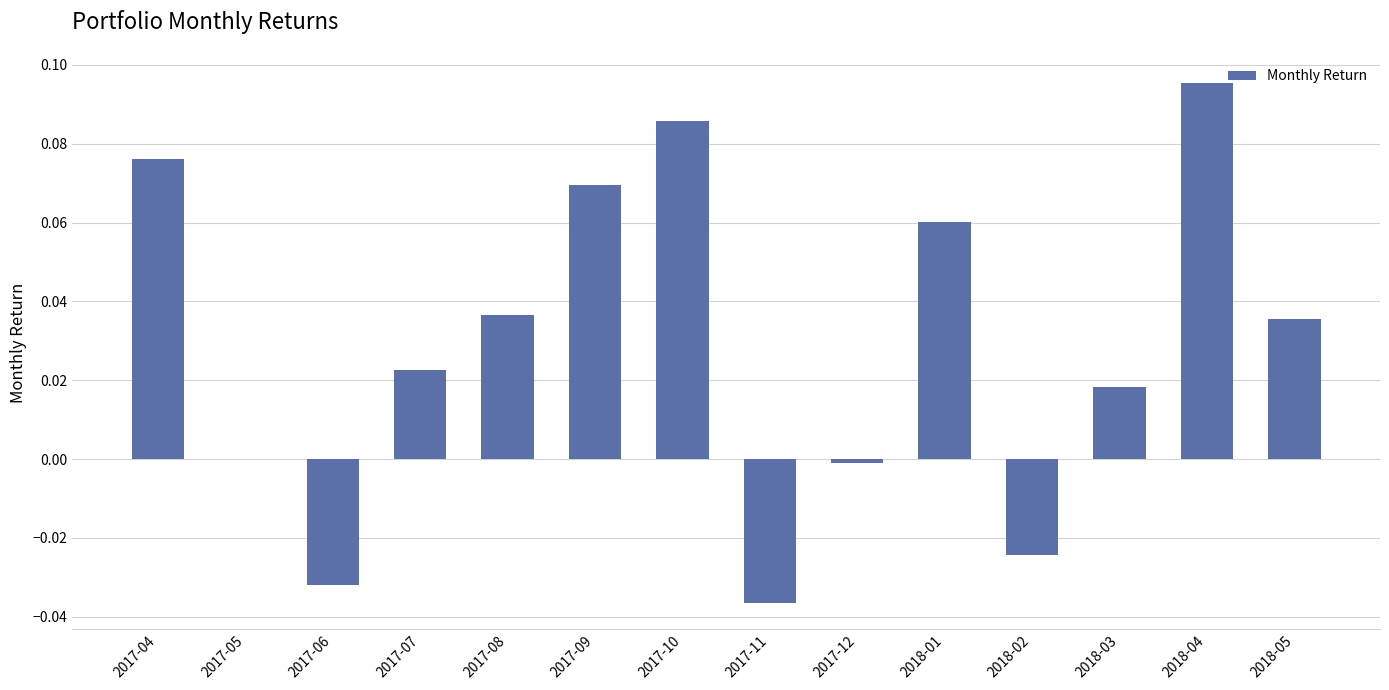

The chart shows a value of -0.0 at 2017-12. True or false?

True